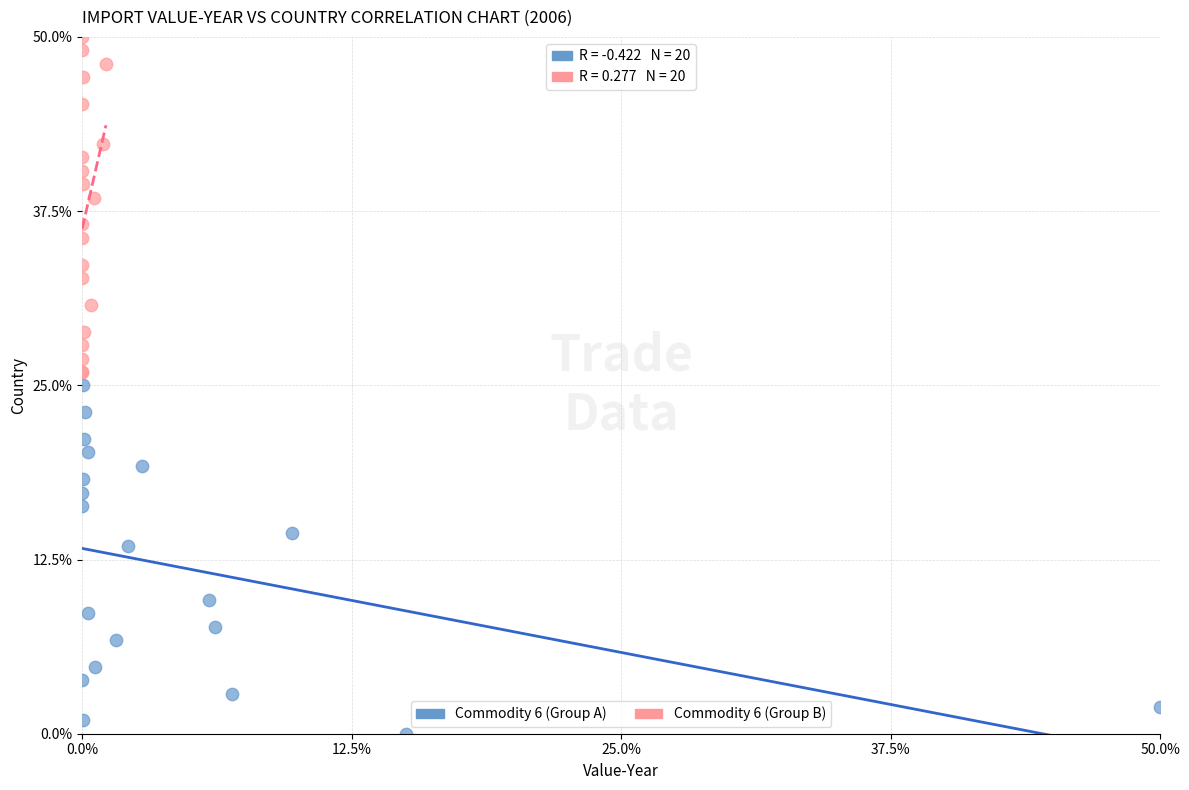

Which series contains the highest Y value?

Commodity 6 (Group B)